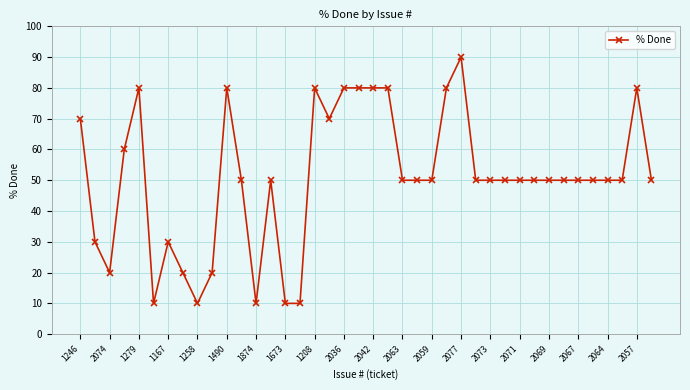

What is the sum of all values?

2030